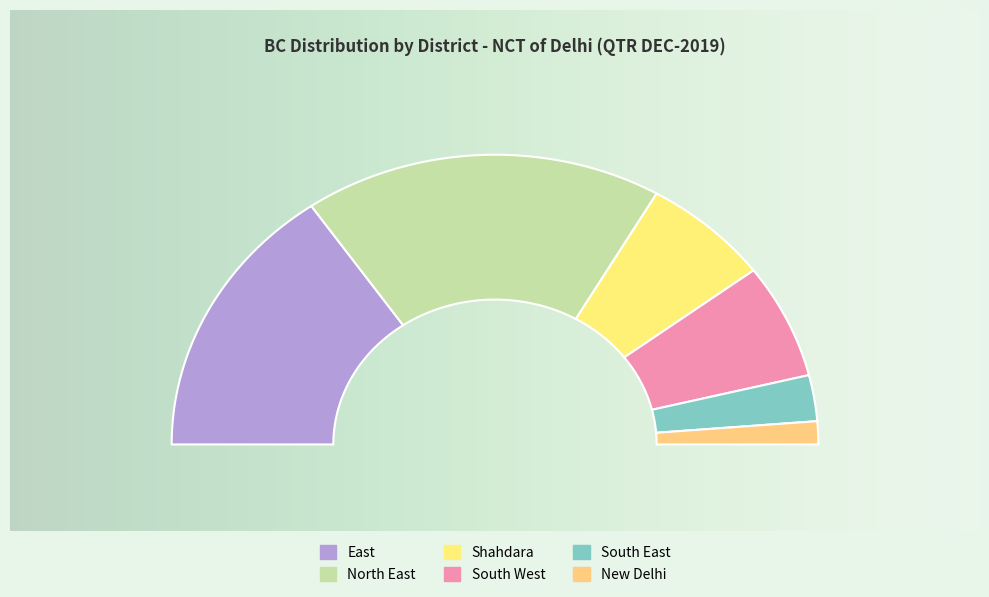

Which category has the smallest portion of the pie?

New Delhi